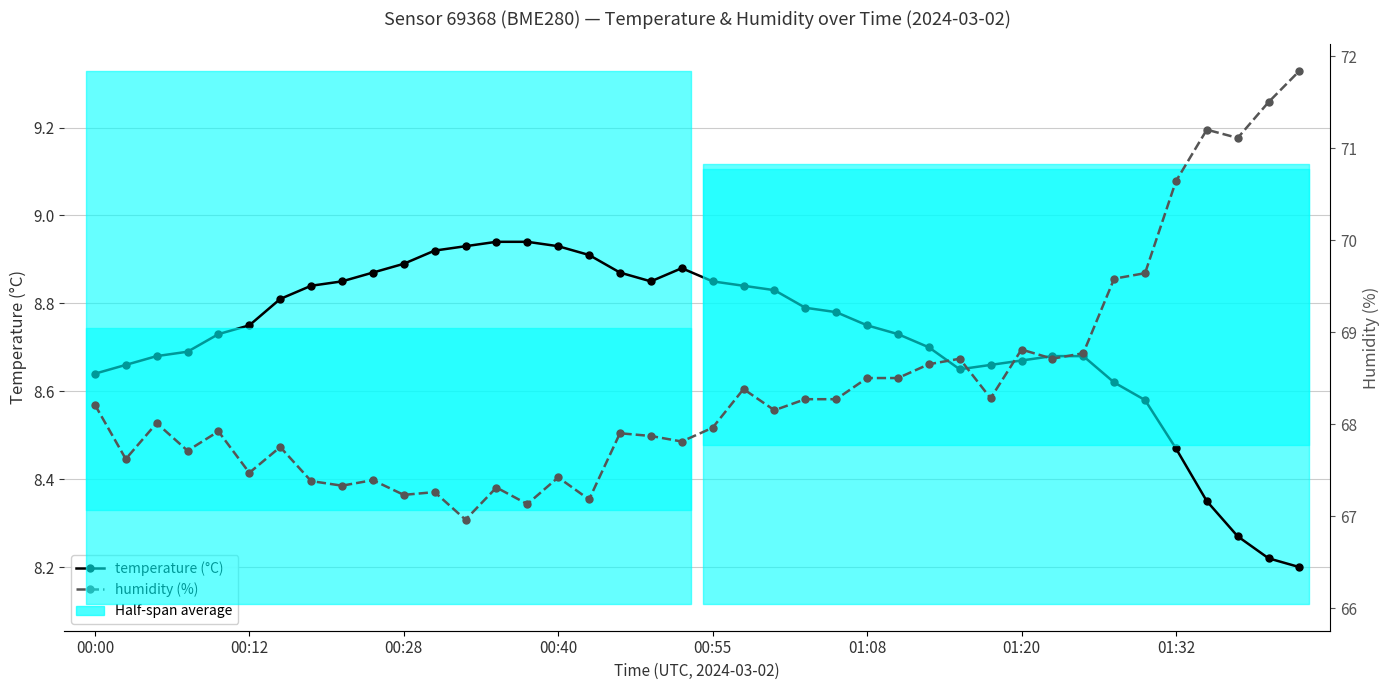

What is the difference between the maximum and minimum values in the humidity (%) series?

4.9